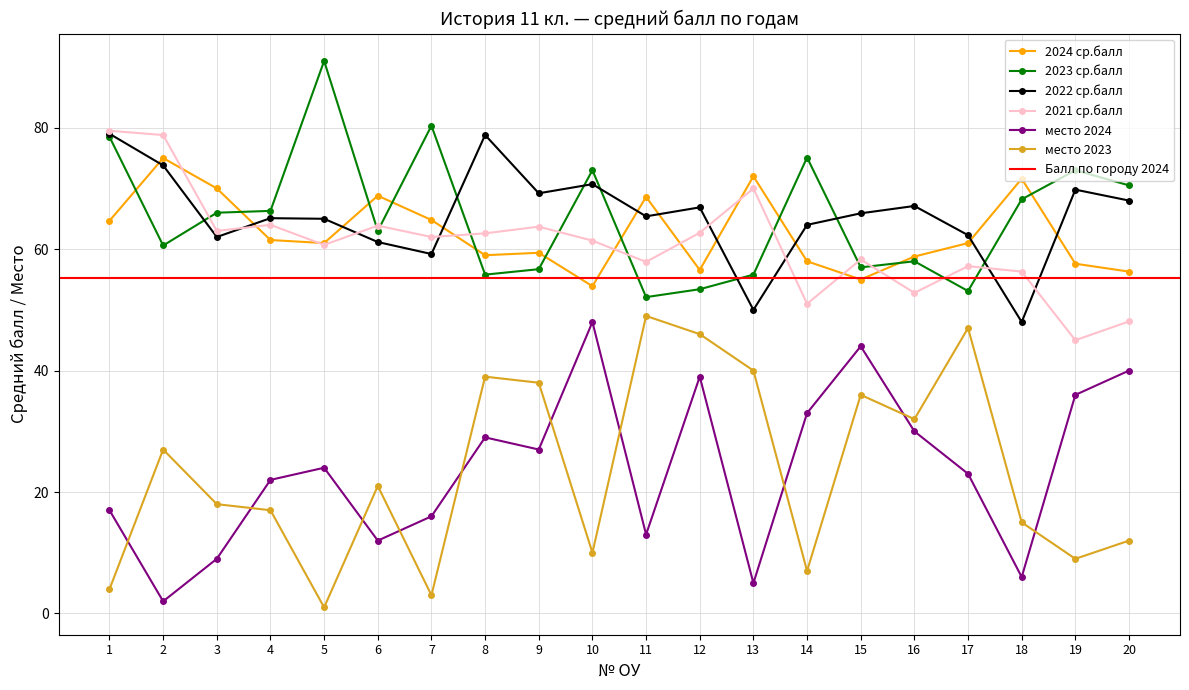

Reading left to right, transcribe all the data shown in this chart.

2024 ср.балл: 64.7	75.0	70.0	61.5	61.0	68.8	64.8	59.0	59.4	53.9	68.6	56.6	72.0	58.0	55.0	58.8	61.0	71.6	57.6	56.3
2023 ср.балл: 78.5	60.6	66.0	66.3	91.0	63.0	80.3	55.8	56.7	73.0	52.1	53.4	55.8	75.1	57.0	58.0	53.1	68.2	73.0	70.5
2022 ср.балл: 79.0	73.8	62.0	65.1	65.0	61.2	59.2	78.8	69.2	70.7	65.4	66.9	50.0	64.0	65.9	67.1	62.3	48.0	69.8	68.0
2021 ср.балл: 79.5	78.8	63.0	64.0	60.7	63.9	62.0	62.6	63.7	61.4	57.9	62.7	70.0	51.0	58.3	52.8	57.2	56.3	45.0	48.1
место 2024: 17.0	2.0	9.0	22.0	24.0	12.0	16.0	29.0	27.0	48.0	13.0	39.0	5.0	33.0	44.0	30.0	23.0	6.0	36.0	40.0
место 2023: 4.0	27.0	18.0	17.0	1.0	21.0	3.0	39.0	38.0	10.0	49.0	46.0	40.0	7.0	36.0	32.0	47.0	15.0	9.0	12.0